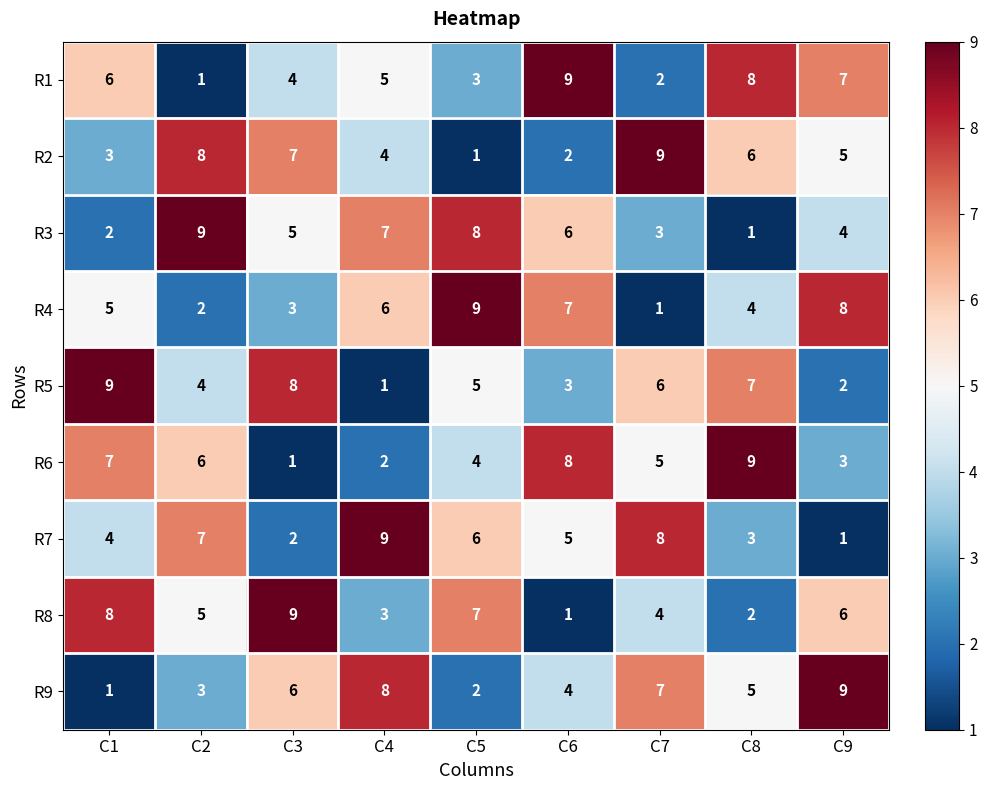

How many series are shown in this chart?

9